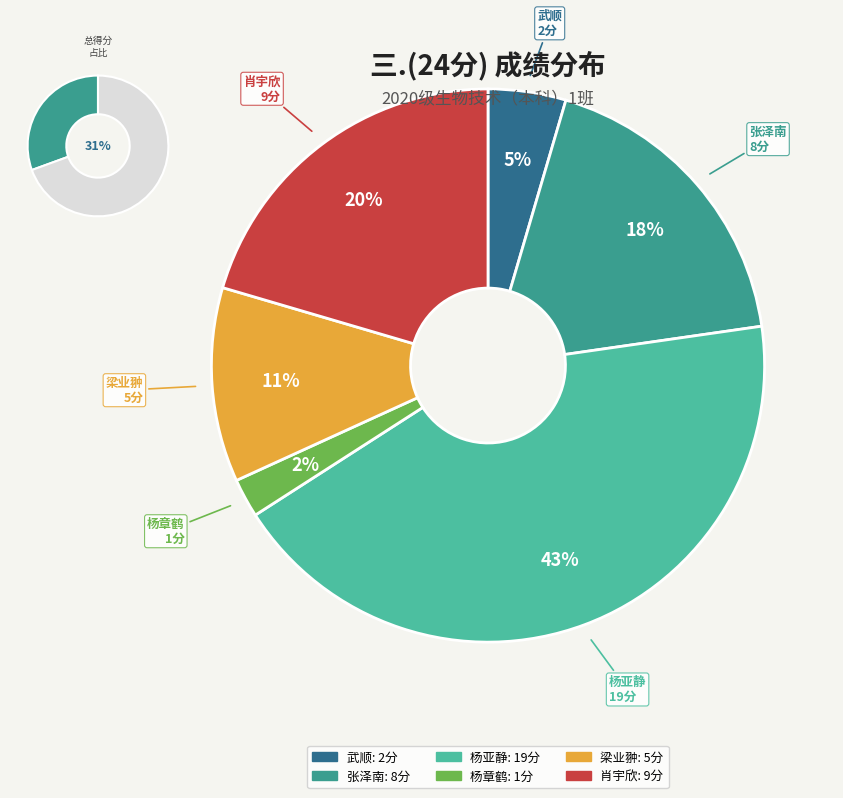

How many slices are in this pie chart?

6